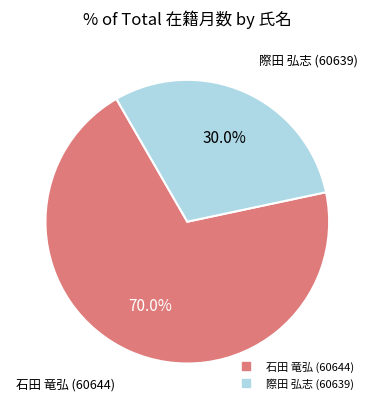

True or false: 際田 弘志 (60639) accounts for 30% of the total.

True